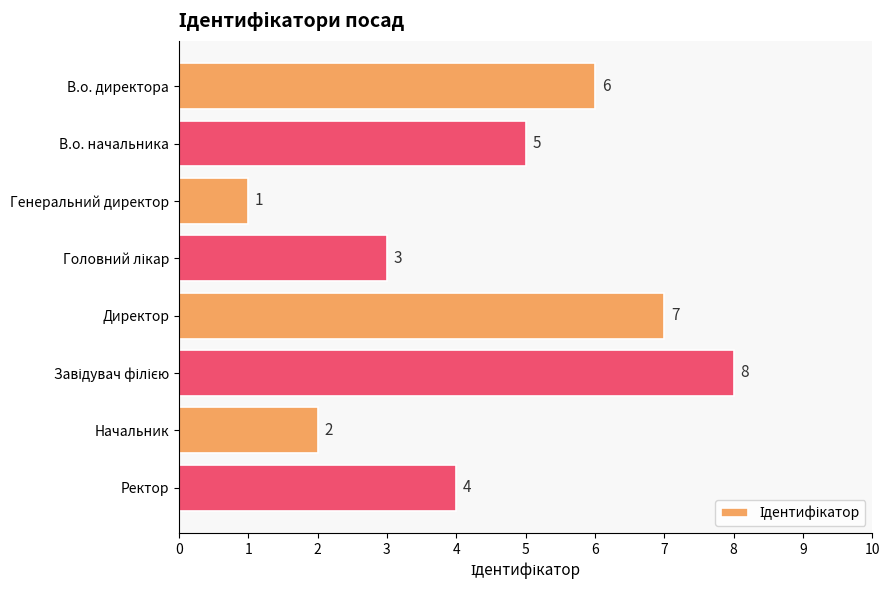

At which label is the value closest to 4?

Ректор